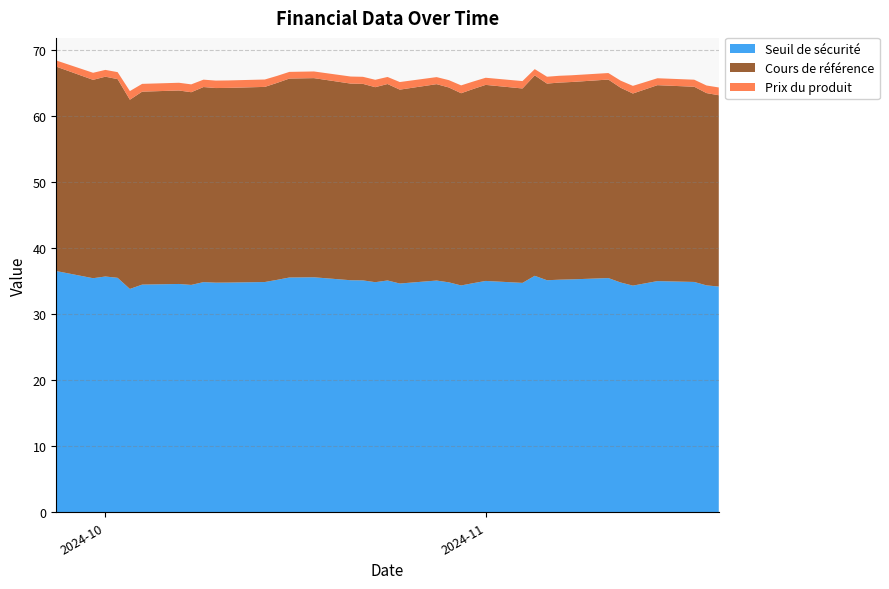

Reading left to right, what are all the values shown in this chart?

Seuil de sécurité: 36.6	35.5	35.7	35.5	33.8	34.5	34.6	34.5	34.9	34.8	34.8	34.9	35.2	35.6	35.6	35.2	35.1	34.9	35.1	34.7	35.1	34.8	34.4	34.7	35.1	34.8	35.8	35.2	35.2	35.3	35.5	34.8	34.4	34.7	35.0	34.9	34.4	34.2
Cours de référence: 31.0	30.1	30.3	30.1	28.7	29.2	29.3	29.2	29.6	29.5	29.5	29.6	29.9	30.1	30.2	29.8	29.8	29.6	29.8	29.4	29.8	29.5	29.1	29.4	29.7	29.5	30.4	29.8	29.9	29.9	30.1	29.5	29.1	29.4	29.7	29.6	29.1	29.0
Prix du produit: 0.9	1.1	1.0	1.1	1.3	1.2	1.2	1.2	1.1	1.1	1.1	1.1	1.1	1.0	1.0	1.1	1.1	1.1	1.1	1.1	1.1	1.1	1.2	1.1	1.1	1.1	0.9	1.0	1.0	1.0	1.0	1.1	1.2	1.1	1.1	1.1	1.1	1.2